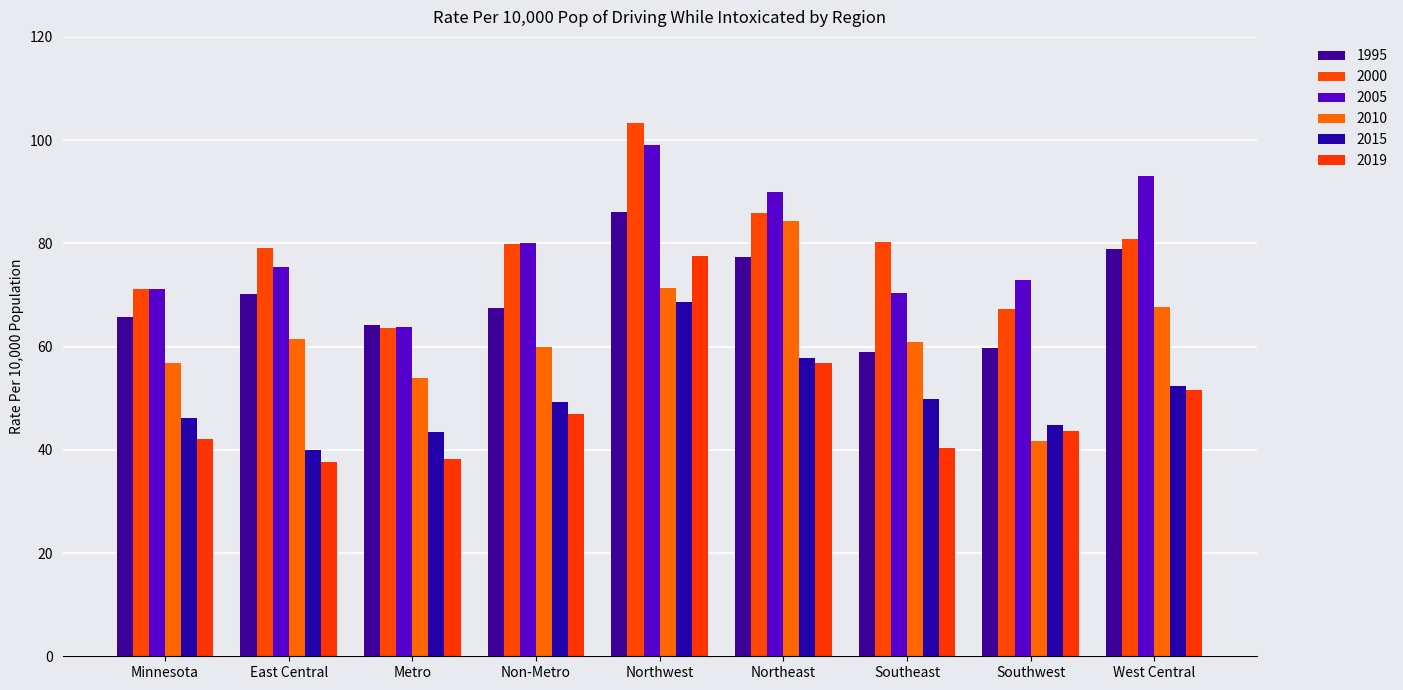

Which series has the largest total across all categories?

2005